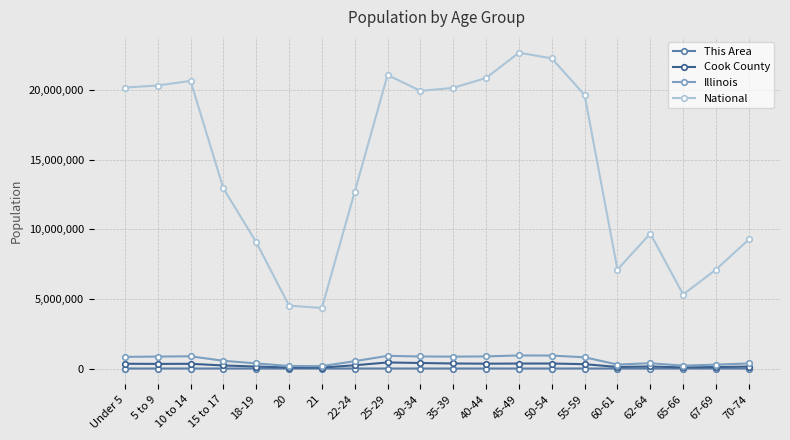

Does the chart display data point markers on the line(s)?

Yes